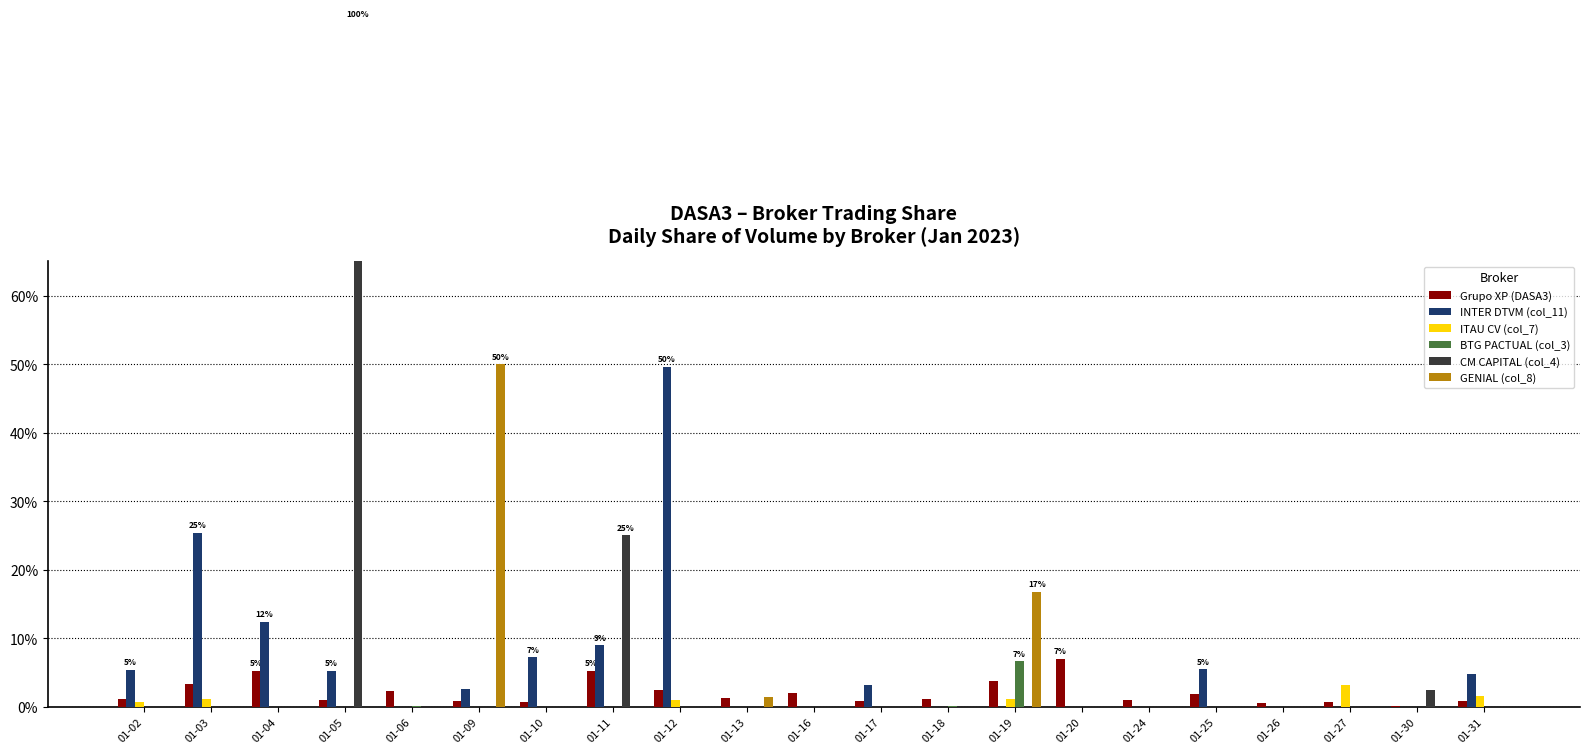

At which label is Grupo XP (DASA3) closest to 0?

01-30